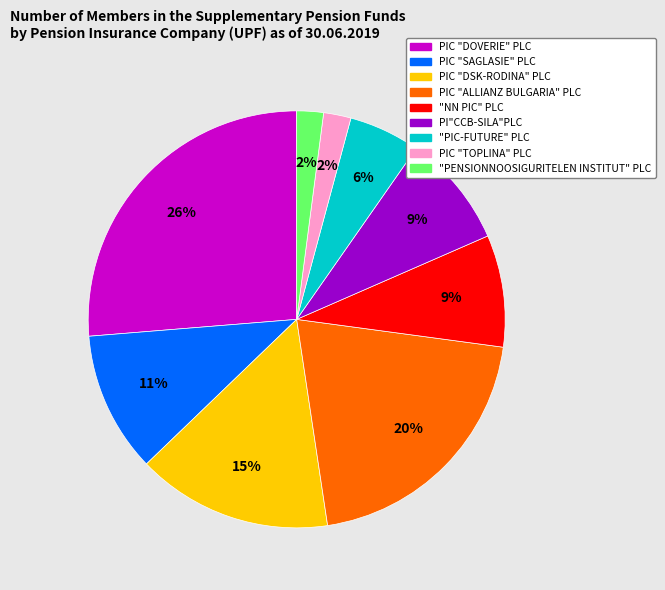

Is the sum of PIC "TOPLINA" PLC and "PENSIONNOOSIGURITELEN INSTITUT" PLC greater than half?

No